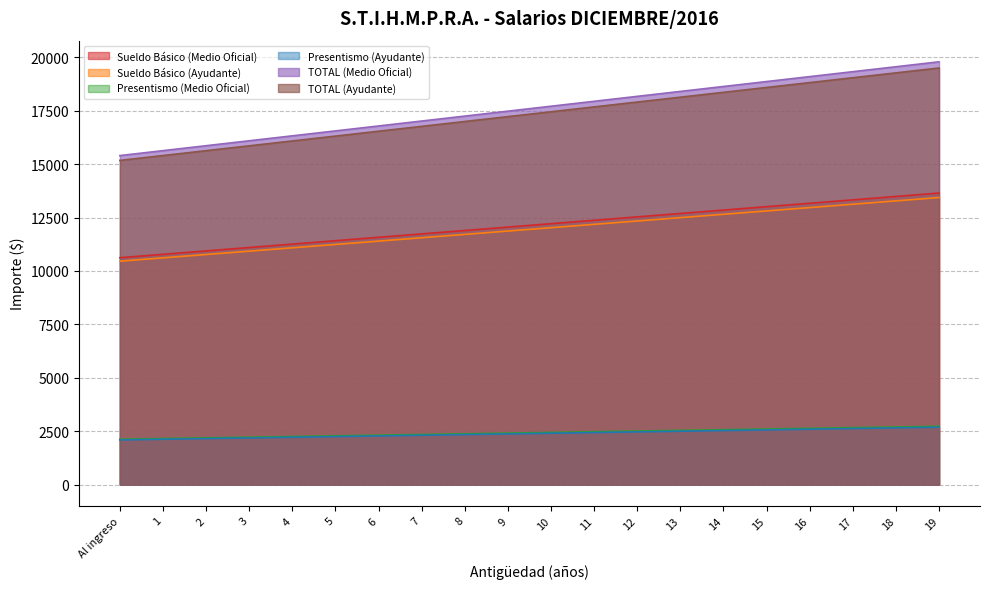

True or false: TOTAL (Medio Oficial) has more than 2 points higher than both neighbors.

False